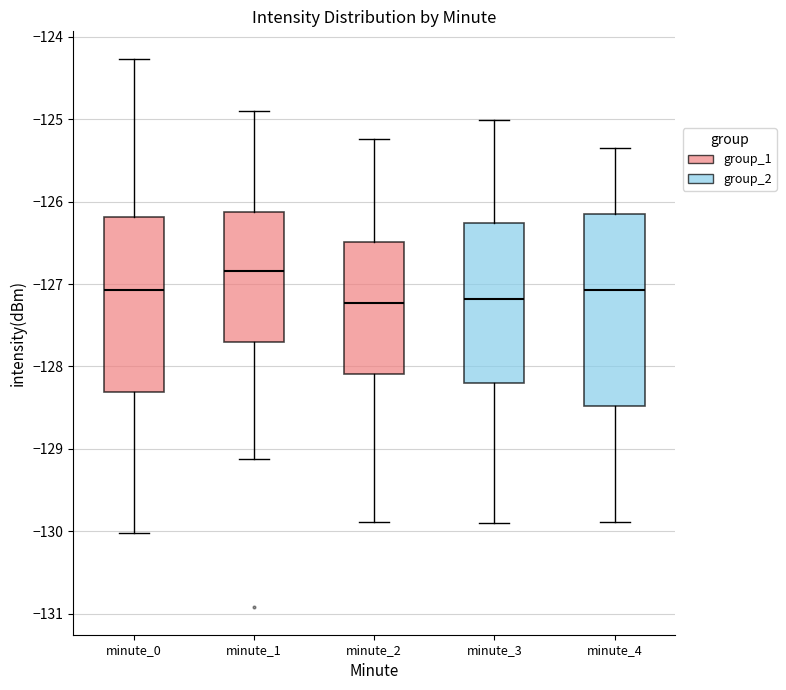

Which box's median line is the highest?

minute_1